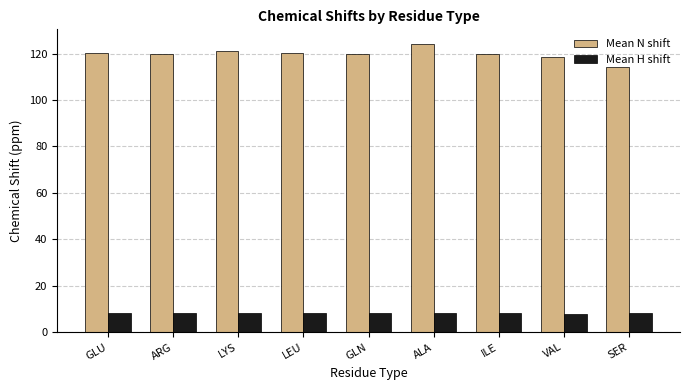

What are all the series names shown in the legend?

Mean N shift, Mean H shift